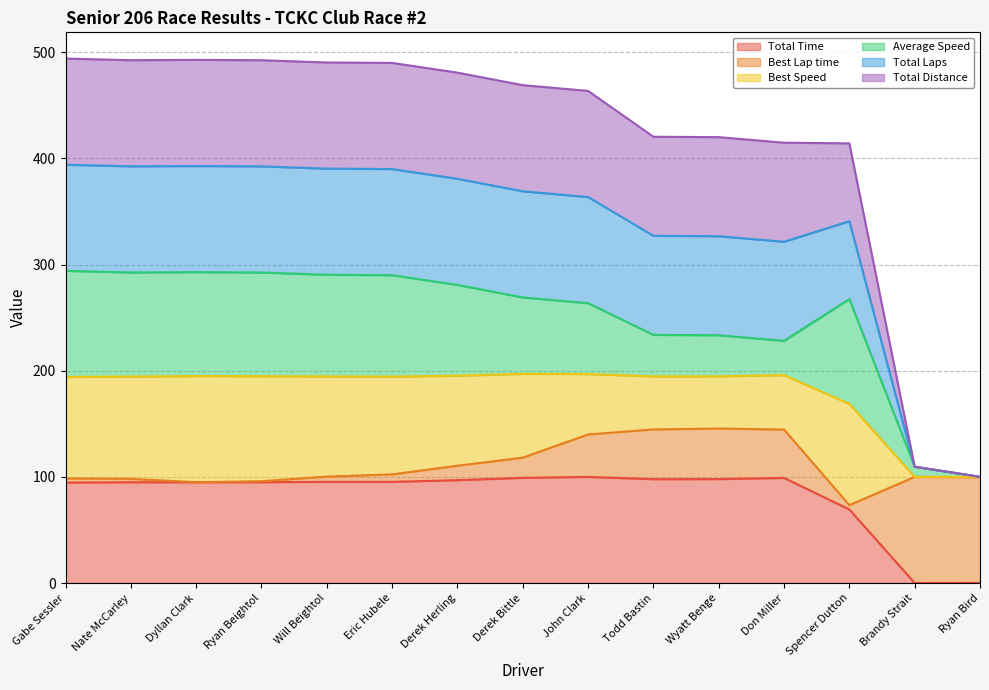

Is it true that Total Laps equals 176.8 at Ryan Bird?

False